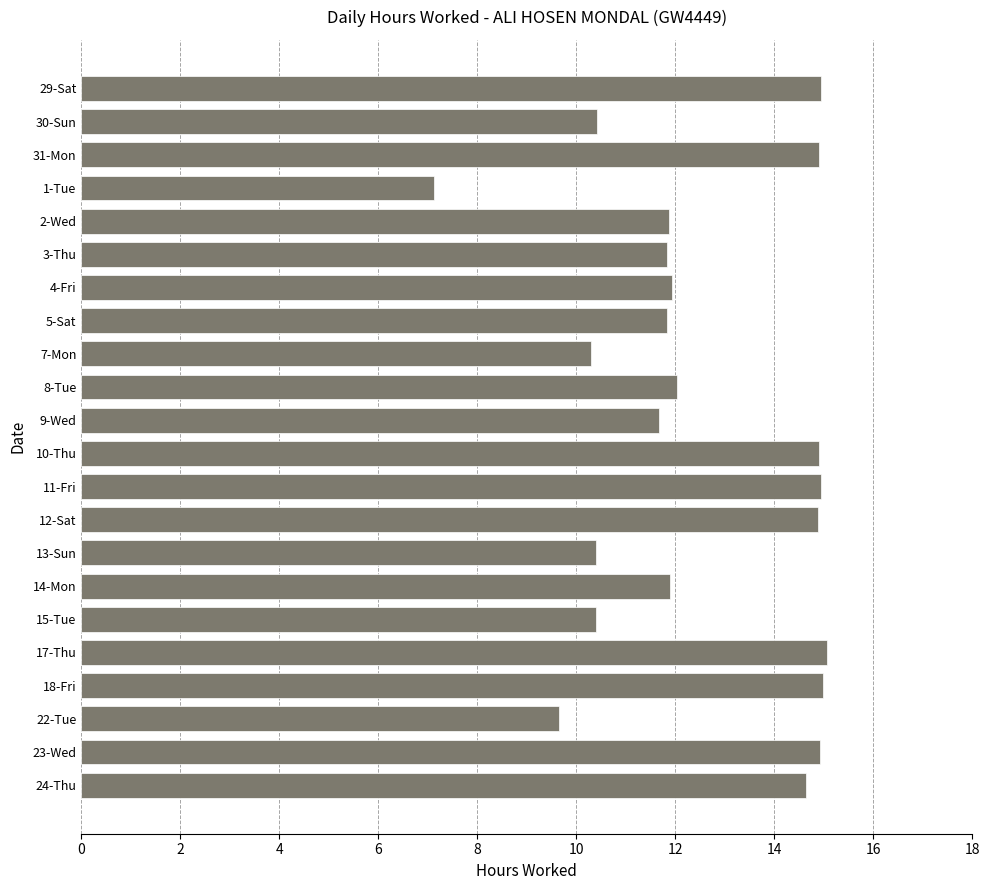

Are the bars horizontal?

Yes